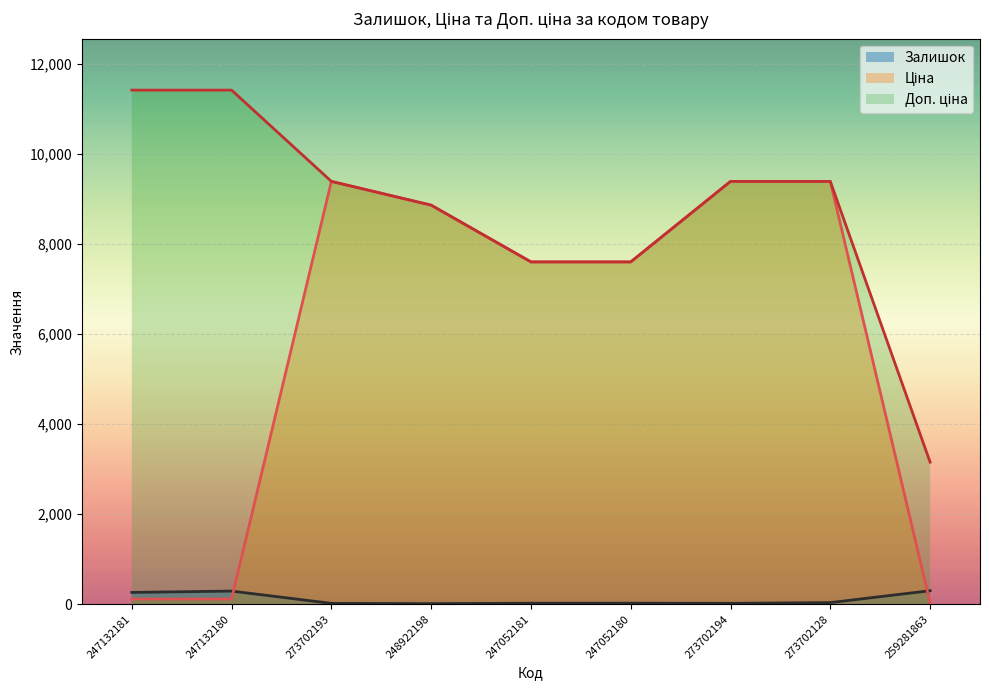

Reading left to right, extract all data points from this chart.

Залишок: 260.0	290.0	17.0	11.0	20.0	21.0	18.0	34.0	298.0
Ціна: 114.1	114.1	9384.0	8856.7	7596.5	7596.5	9384.0	9384.0	31.5
Доп. ціна: 11410.0	11410.0	9384.0	8856.7	7596.5	7596.5	9384.0	9384.0	3151.0